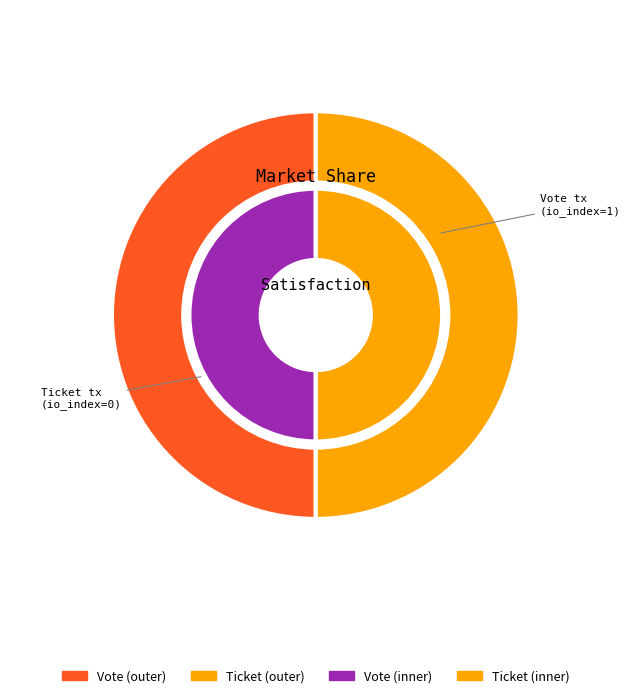

Is the sum of Ticket (io_index=0) and Vote (io_index=1) greater than half?

Yes